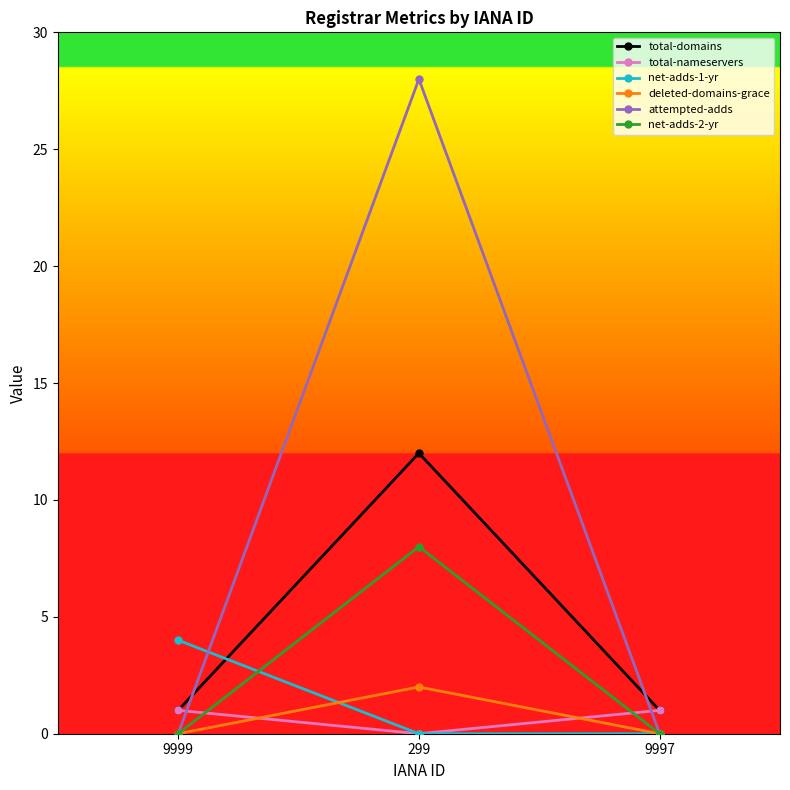

What is the total value across all series at 299?

50